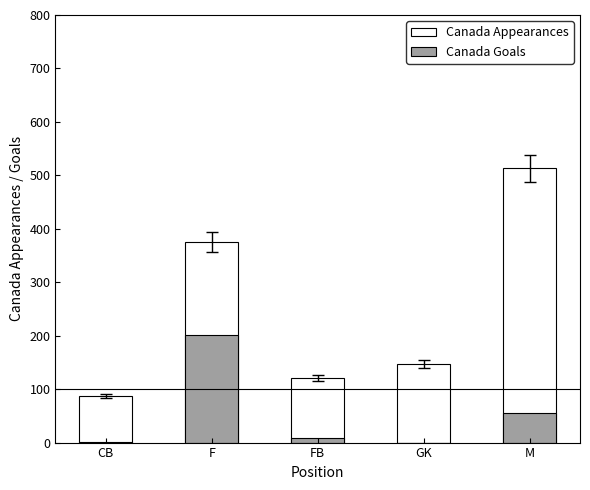

What is the approximate value of Canada Goals at CB?

1